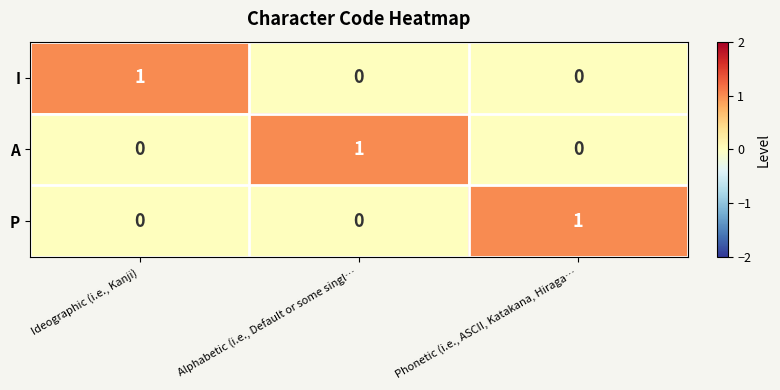

Count the I values in the range 0 to 1.

3